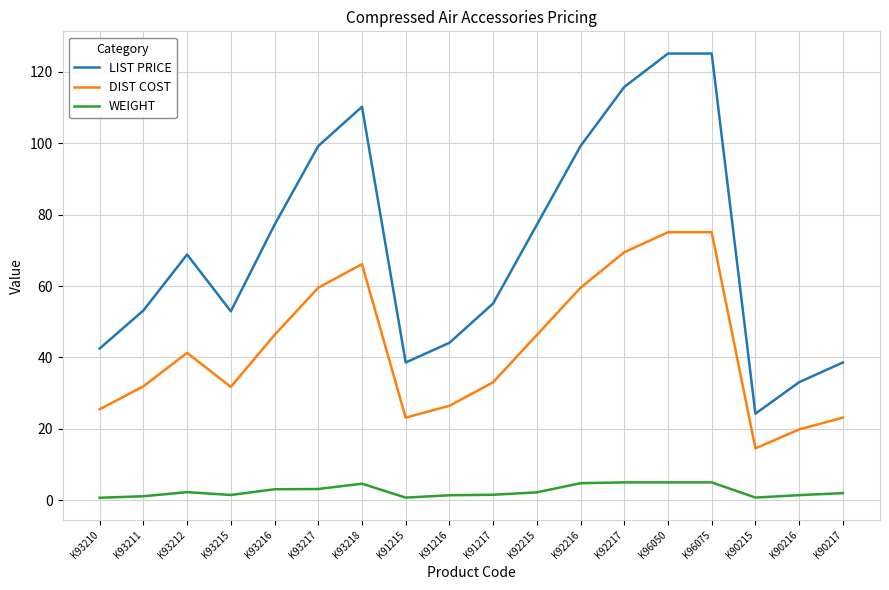

True or false: DIST COST and WEIGHT intersect in this chart.

False